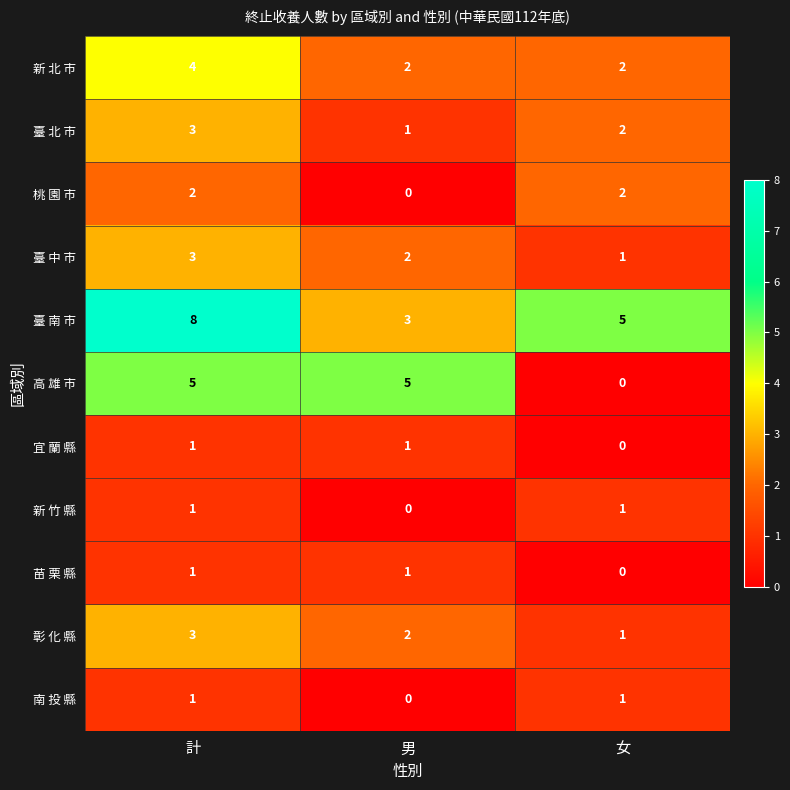

Count the 臺 中 市 values in the range 1 to 3.

3